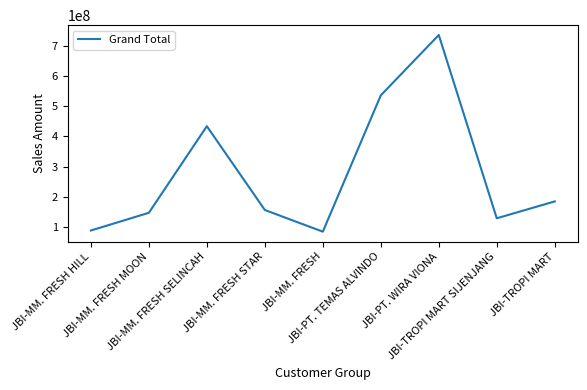

What is the sum of all values?

2492192430